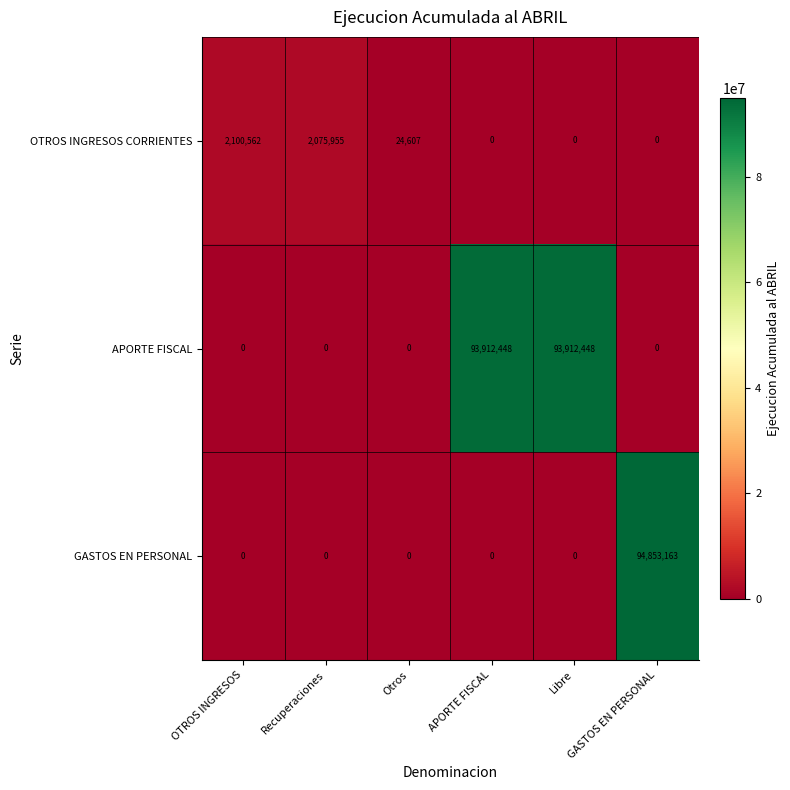

Rank the series by their maximum value, from lowest to highest.

OTROS INGRESOS CORRIENTES, APORTE FISCAL, GASTOS EN PERSONAL